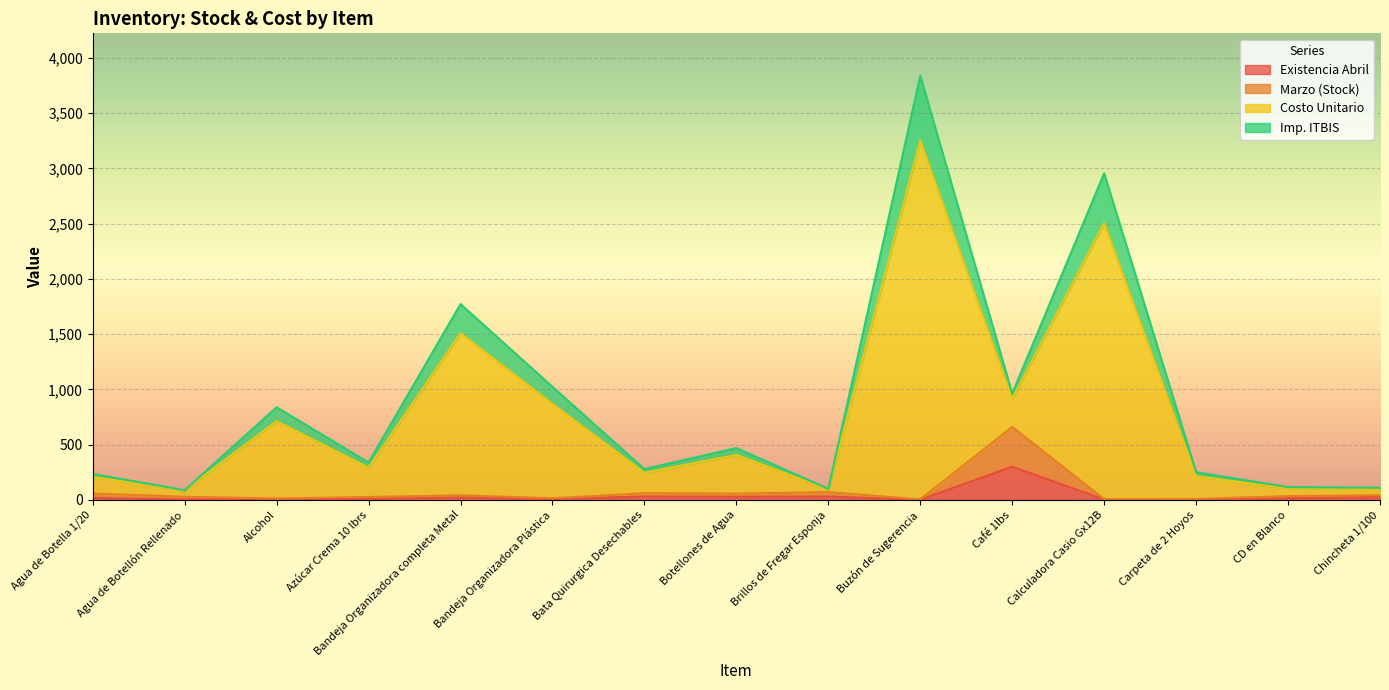

At which category does the chart reach its peak across all series?

Buzón de Sugerencia